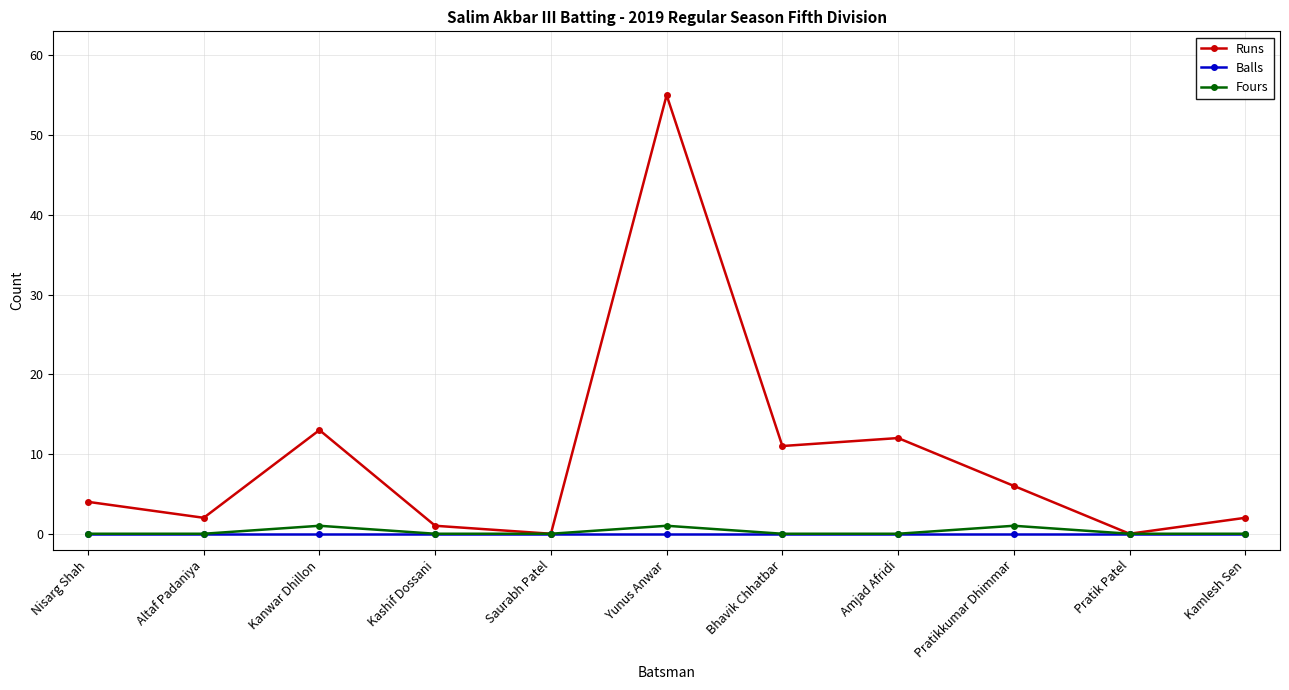

What is the total value across all series at Kanwar Dhillon?

14